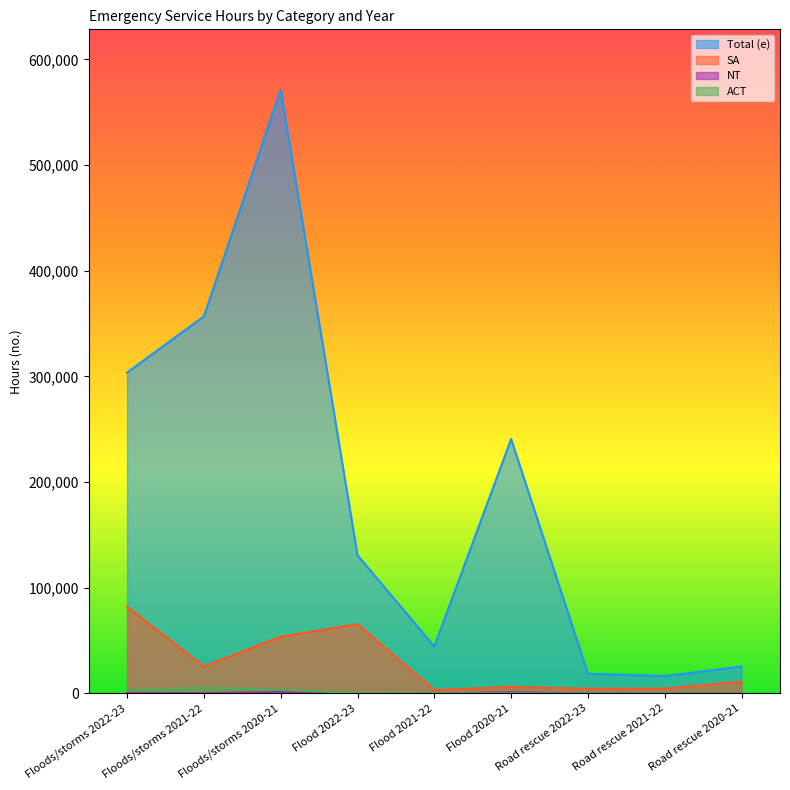

True or false: SA and NT intersect in this chart.

False